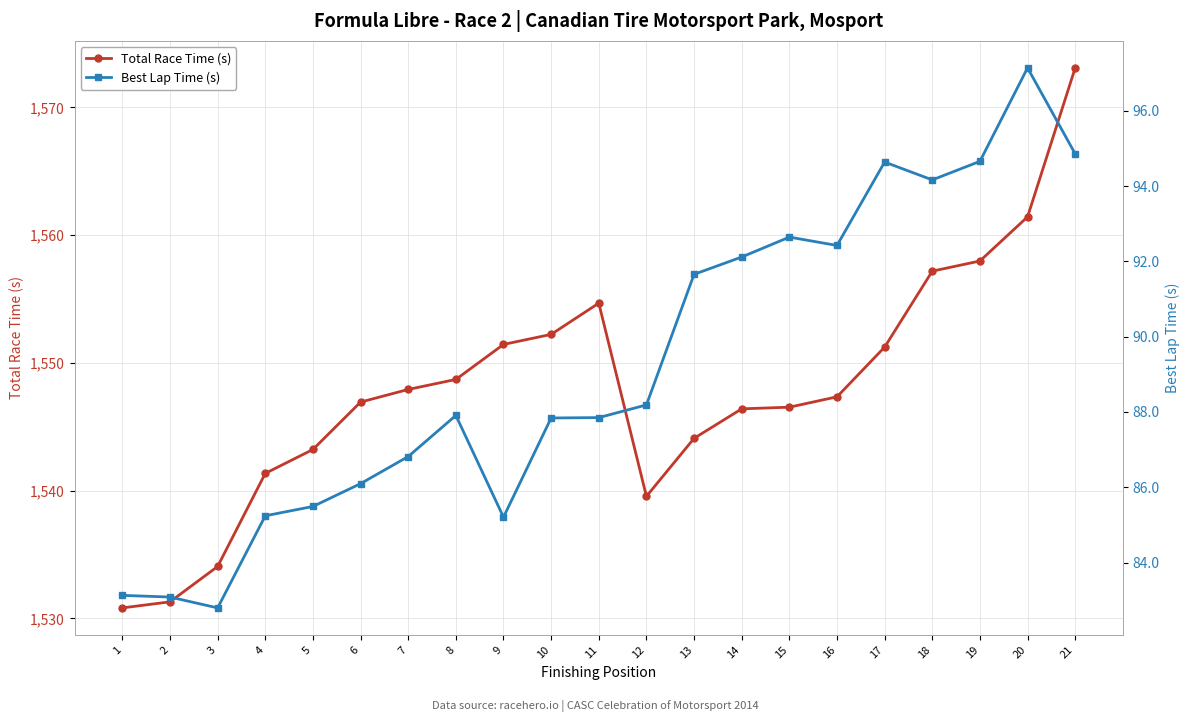

Rank the categories by Total Race Time (s) value from highest to lowest.

21, 20, 19, 18, 11, 10, 9, 17, 8, 7, 16, 6, 15, 14, 13, 5, 4, 12, 3, 2, 1